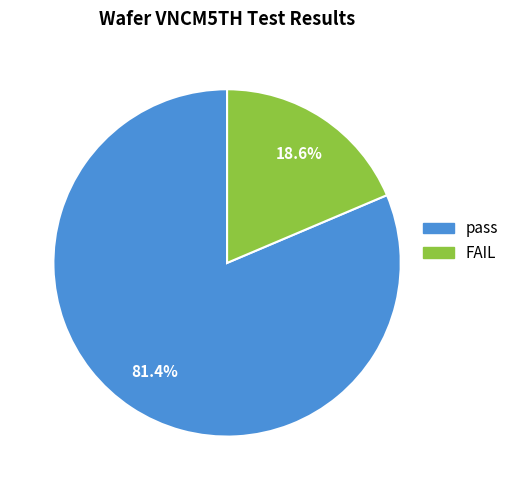

Which has a higher value, pass or FAIL?

pass